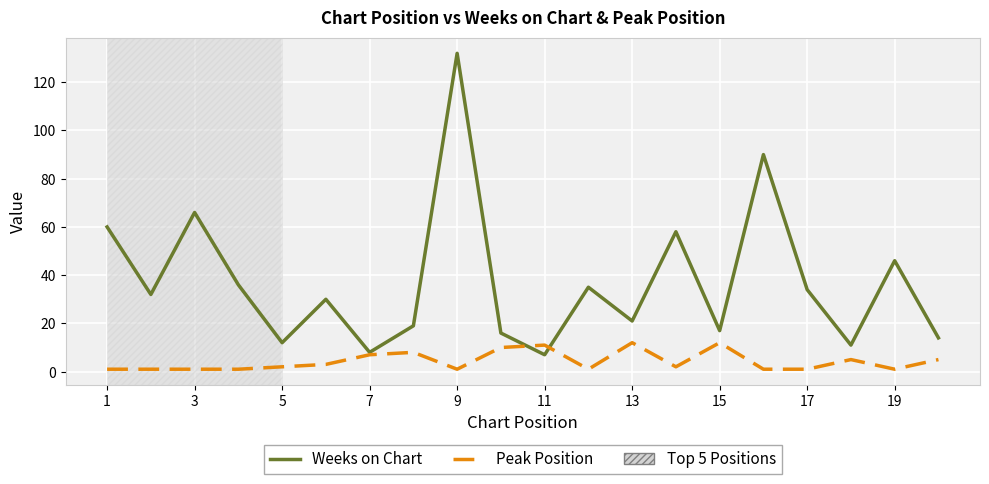

Which series has the largest range (max minus min)?

Weeks on Chart